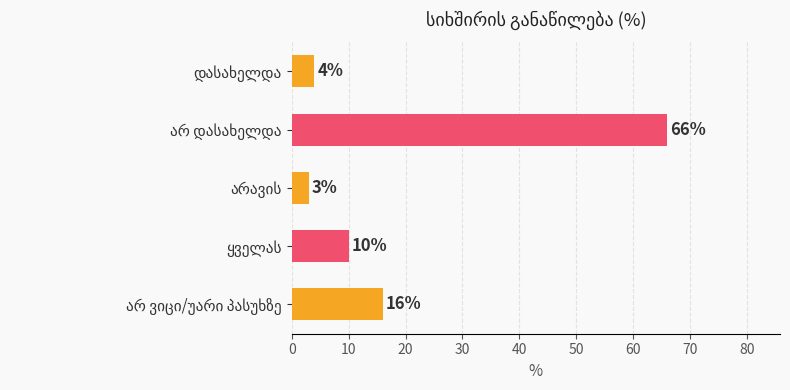

What is the minimum value shown in the chart?

3